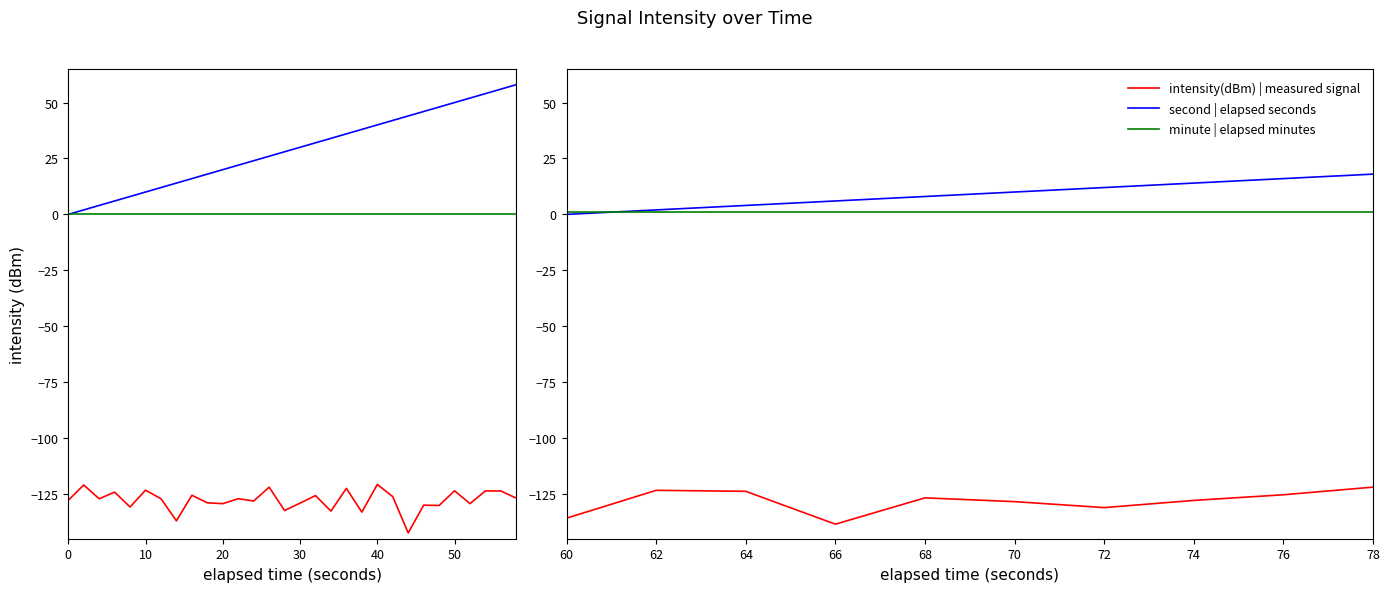

Reading left to right, extract all data points from this chart.

intensity(dBm): 0=-127.8	1=-121.0	2=-127.1	3=-124.2	4=-130.8	5=-123.3	6=-127.1	7=-137.0	8=-125.6	9=-128.9	10=-129.3	11=-127.1	12=-128.1	13=-122.0	14=-132.4	15=-129.1	16=-125.7	17=-132.6	18=-122.5	19=-133.1	20=-120.7	21=-126.2	22=-142.4	23=-130.0	24=-130.1	25=-123.6	26=-129.3	27=-123.6	28=-123.7	29=-126.9	30=-135.8	31=-123.4	32=-123.8	33=-138.5	34=-126.7	35=-128.4	36=-131.1	37=-127.9	38=-125.3	39=-121.9
second: 0=0.0	1=2.0	2=4.0	3=6.0	4=8.0	5=10.0	6=12.0	7=14.0	8=16.0	9=18.0	10=20.0	11=22.0	12=24.0	13=26.0	14=28.0	15=30.0	16=32.0	17=34.0	18=36.0	19=38.0	20=40.0	21=42.0	22=44.0	23=46.0	24=48.0	25=50.0	26=52.0	27=54.0	28=56.0	29=58.0	30=0.0	31=2.0	32=4.0	33=6.0	34=8.0	35=10.0	36=12.0	37=14.0	38=16.0	39=18.0
minute: 0=0.0	1=0.0	2=0.0	3=0.0	4=0.0	5=0.0	6=0.0	7=0.0	8=0.0	9=0.0	10=0.0	11=0.0	12=0.0	13=0.0	14=0.0	15=0.0	16=0.0	17=0.0	18=0.0	19=0.0	20=0.0	21=0.0	22=0.0	23=0.0	24=0.0	25=0.0	26=0.0	27=0.0	28=0.0	29=0.0	30=1.0	31=1.0	32=1.0	33=1.0	34=1.0	35=1.0	36=1.0	37=1.0	38=1.0	39=1.0